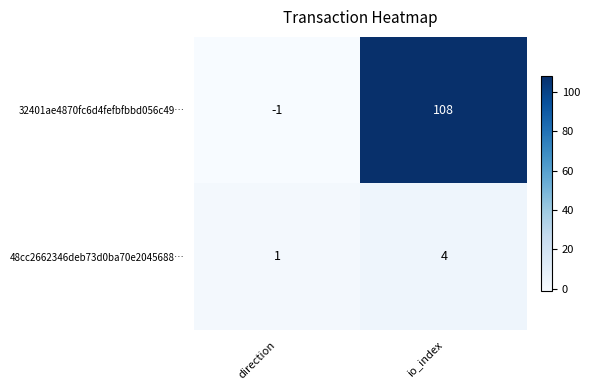

Which series has the widest spread of values?

32401ae4870fc6d4fefbfbbd056c49…